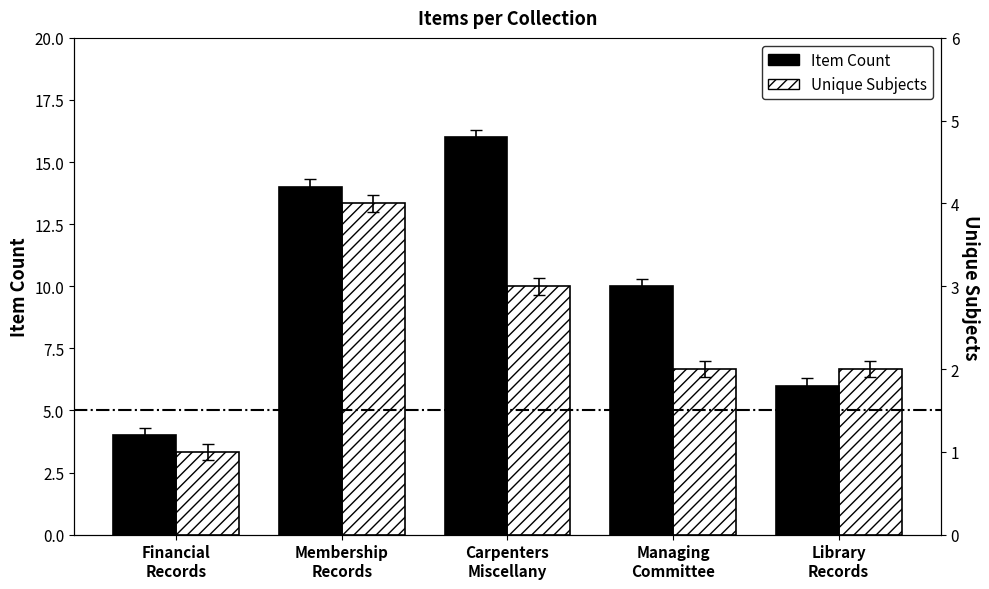

True or false: Unique Subjects has a value of 2 at Managing
Committee.

True